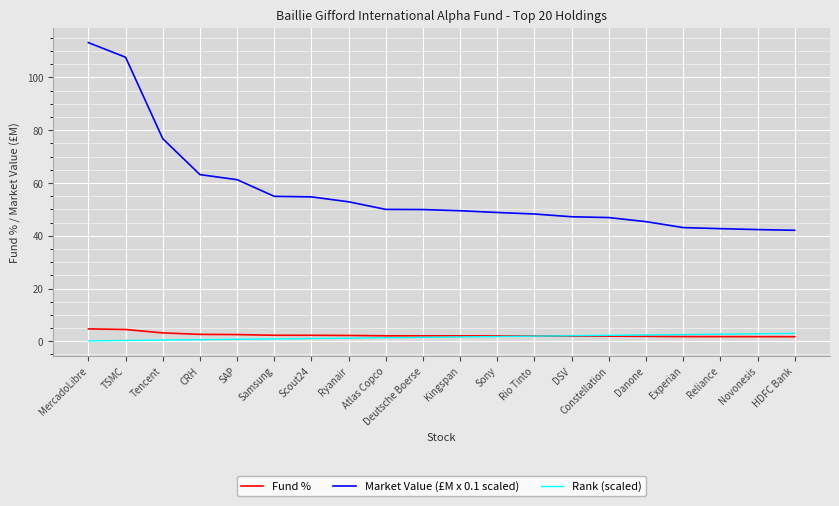

Which series has the largest range (max minus min)?

Market Value (£M x 0.1 scaled)